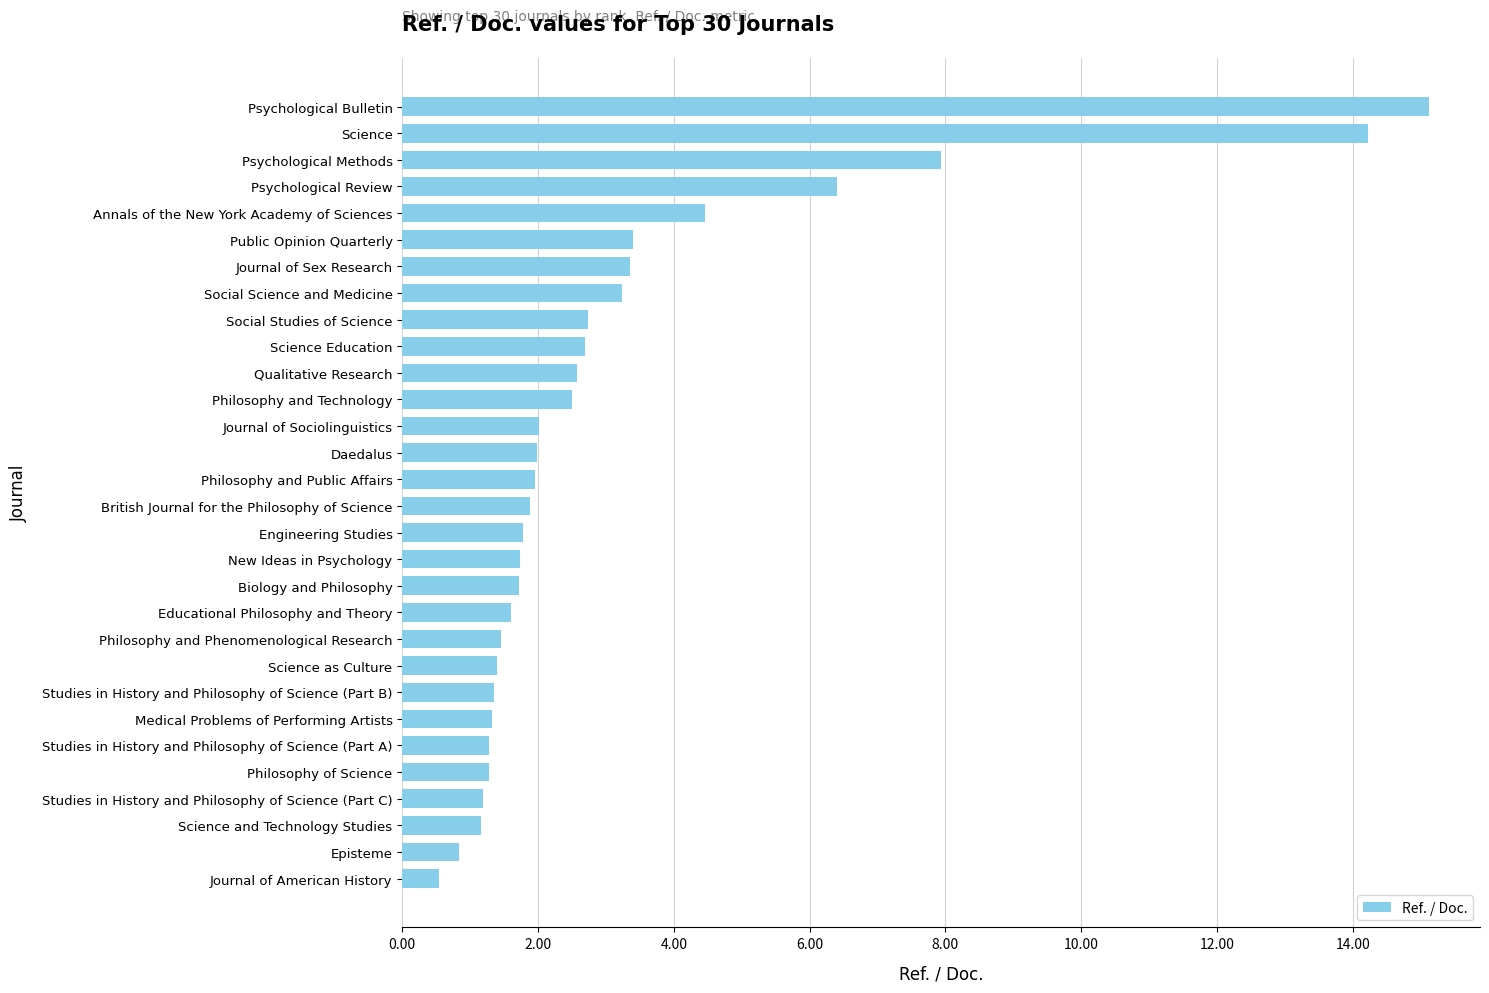

What is the smallest value displayed?

0.5